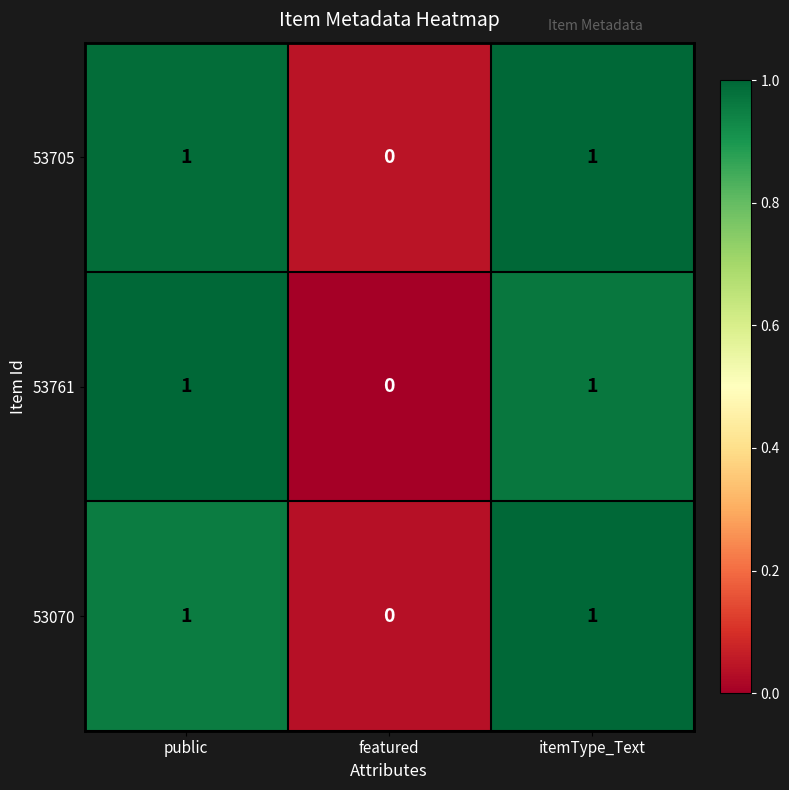

The 53705 series shows 1 at featured. True or false?

False